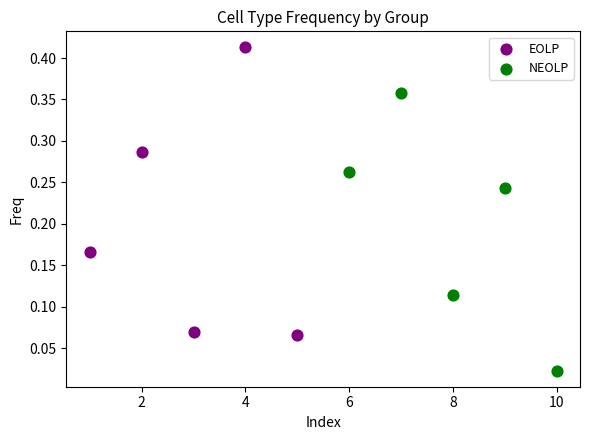

Which series contains the lowest Y value?

NEOLP